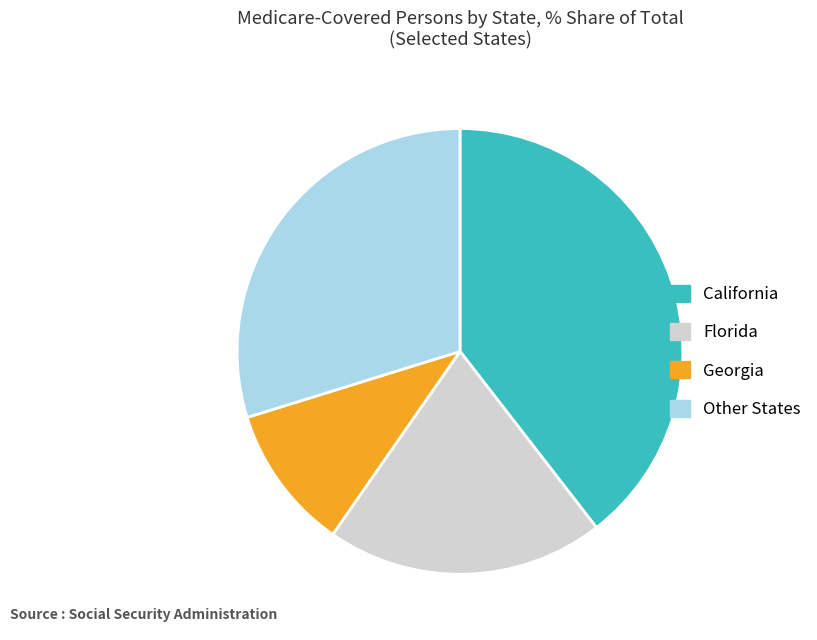

Is there any slice that represents more than half of the pie?

No